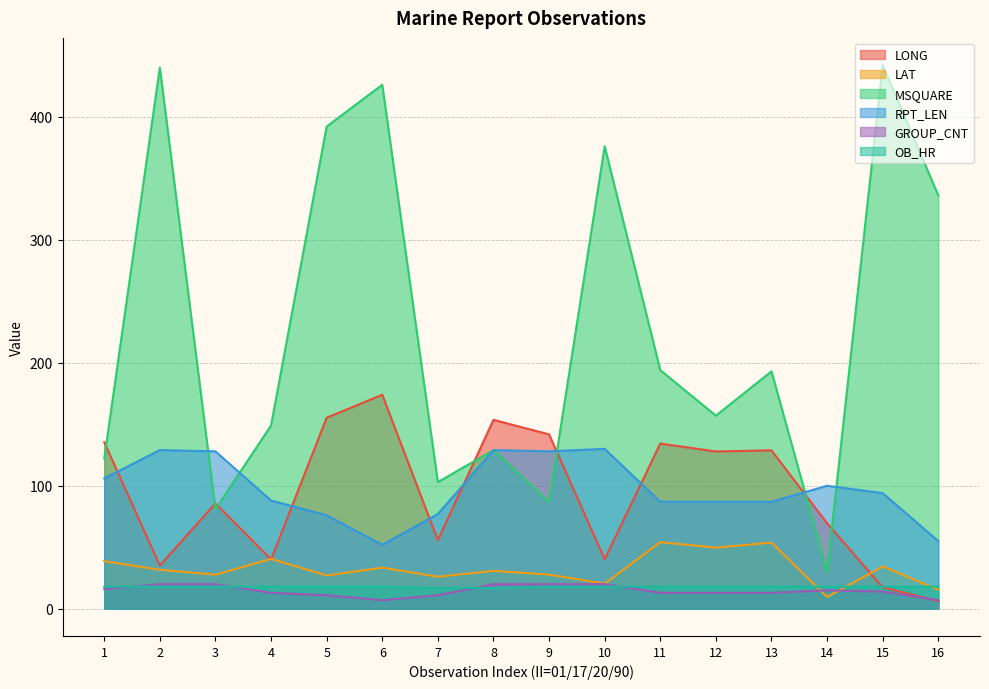

True or false: MSQUARE and GROUP_CNT intersect in this chart.

False